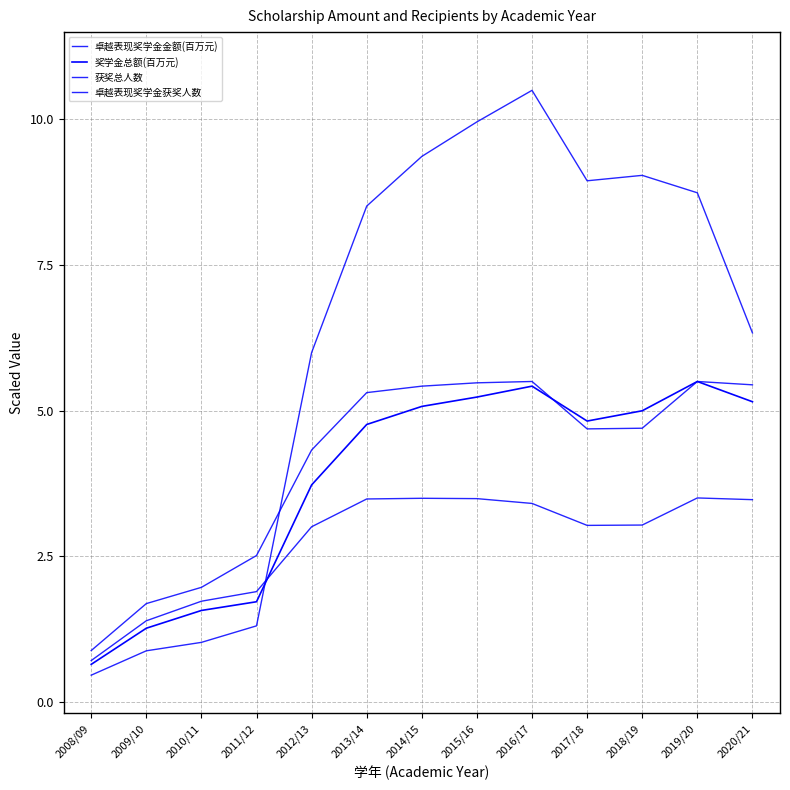

What is the label of the 12th point from the left?

2019/20